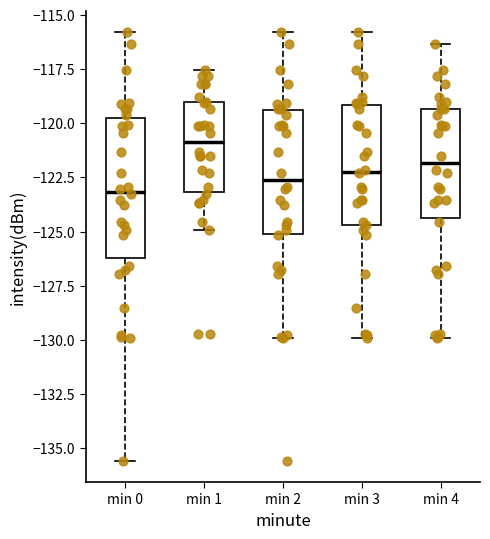

Which box's median line is the highest?

min 1